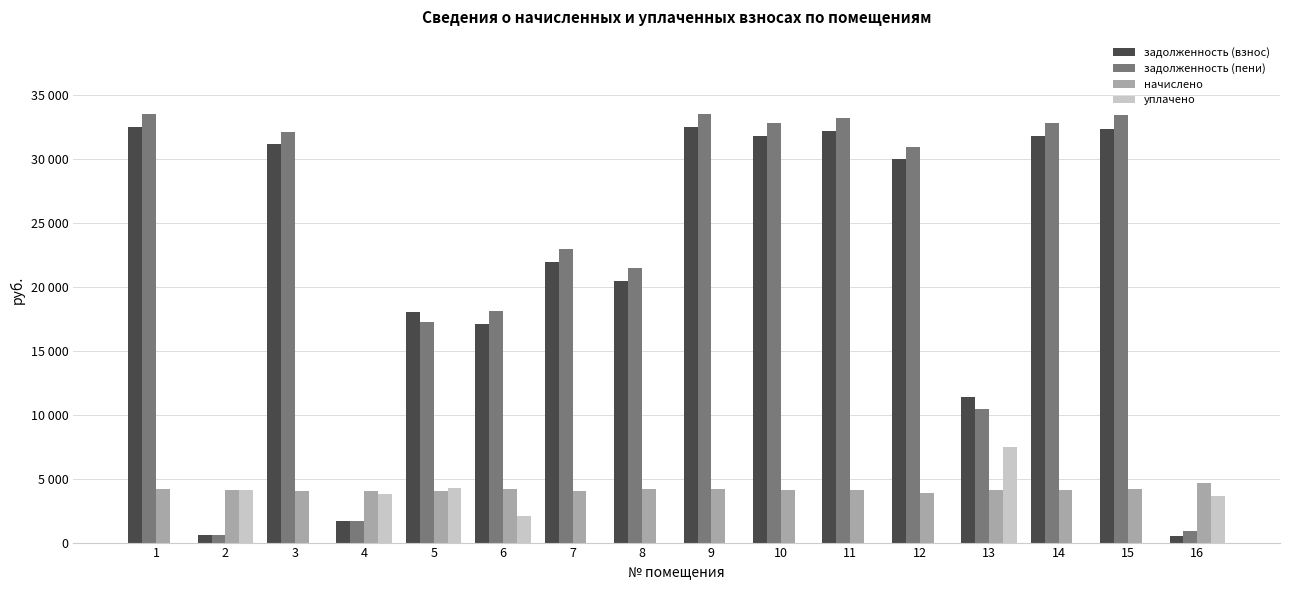

Is the value of начислено at 15 greater than the value of задолженность (взнос) at 14?

No